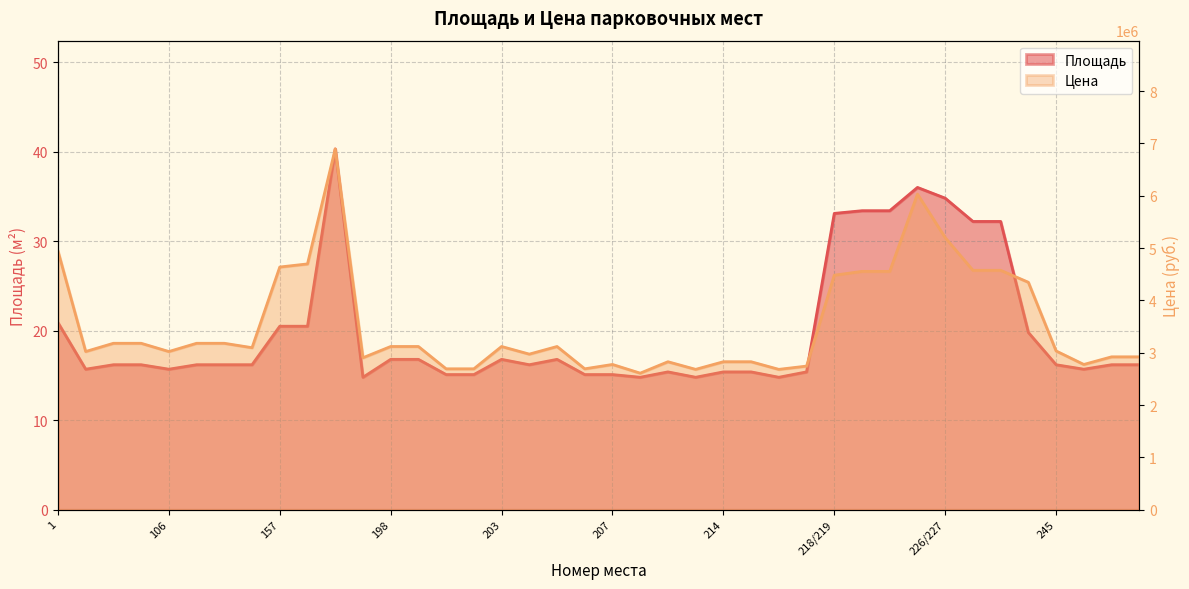

What is the sum of the Цена values at 104 and 195?

6086700.0